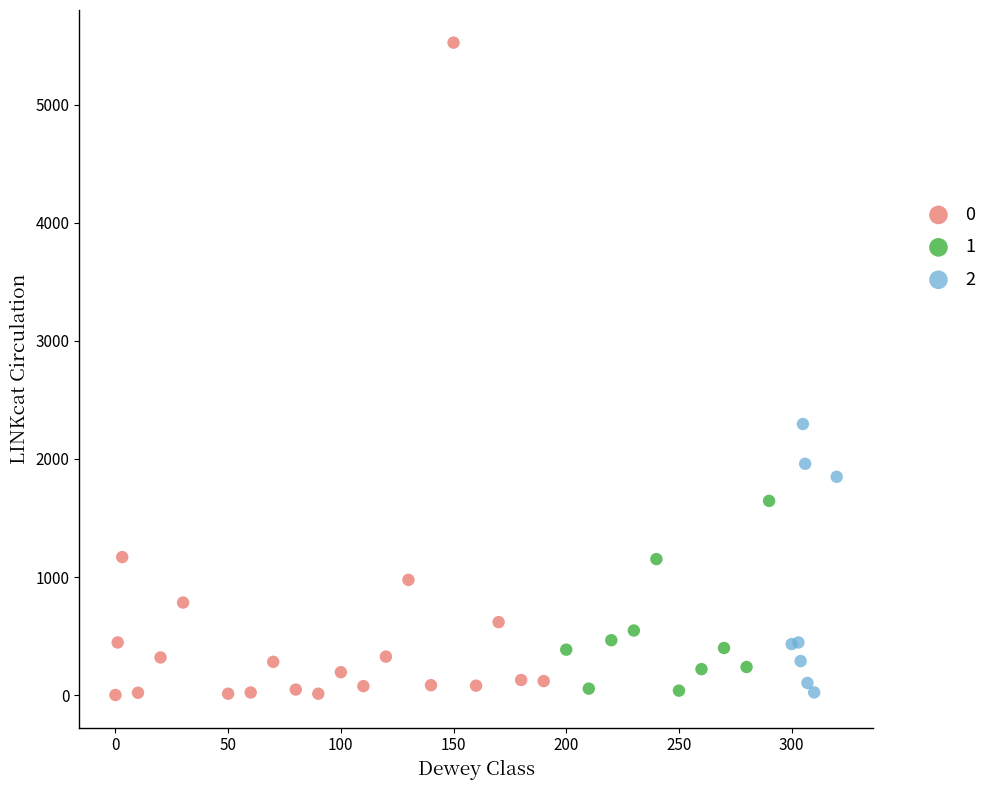

What are all the series names shown in the legend?

0, 1, 2